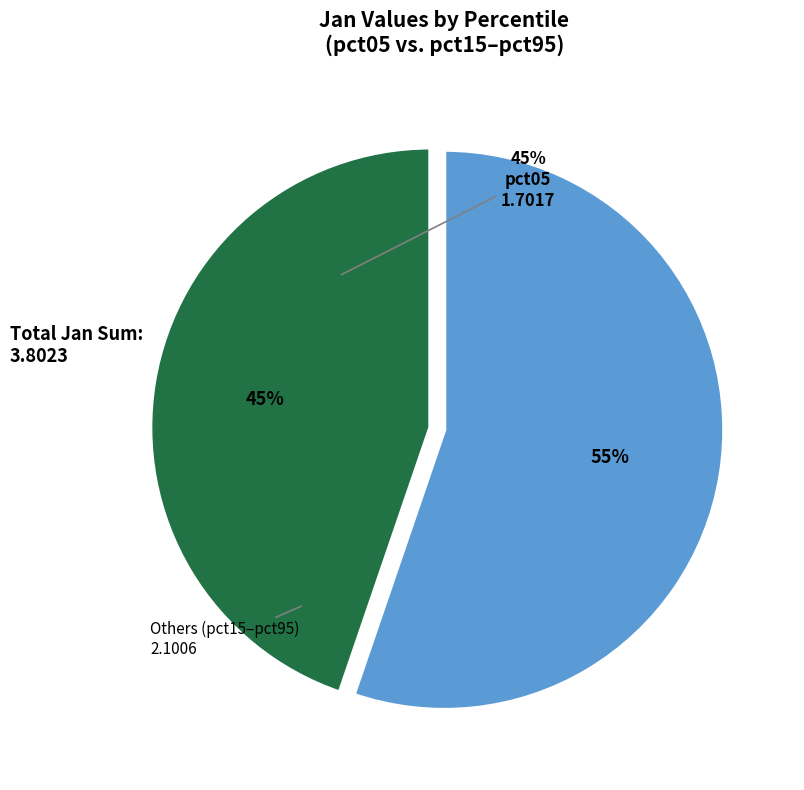

To the nearest percent, what percentage of the pie is pct05?

45%